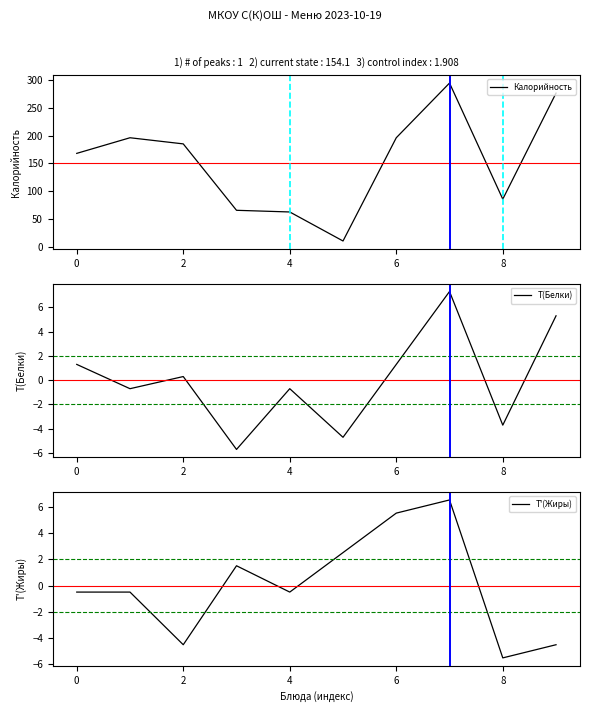

True or false: T'(Жиры) has a value of -1.8 at 2.

False